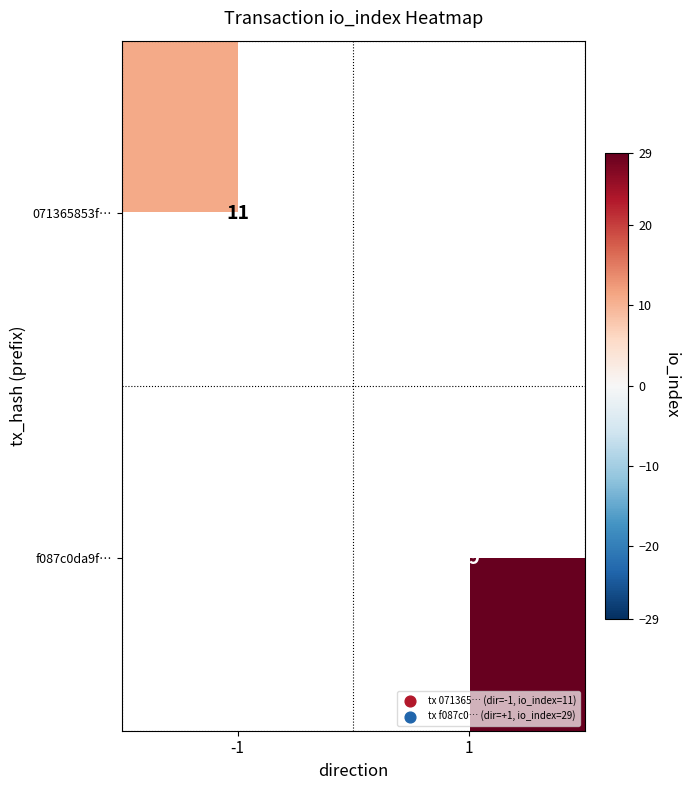

The 071365853f… series shows 6.3 at -1. True or false?

False